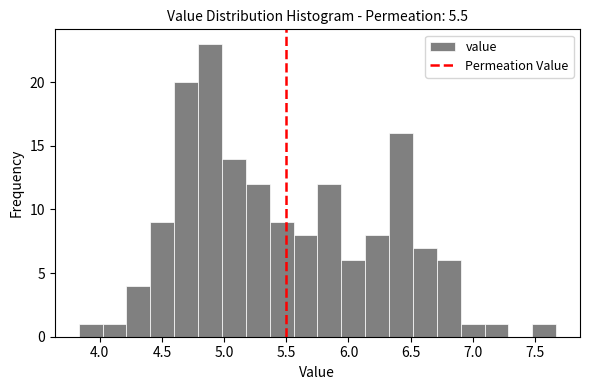

Read against the x-axis, roughly where is the centre of the tallest bar?

4.90